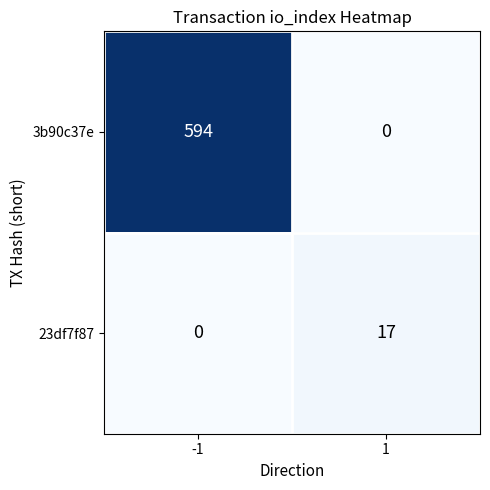

The 23df7f87 series shows 17 at 1. True or false?

True